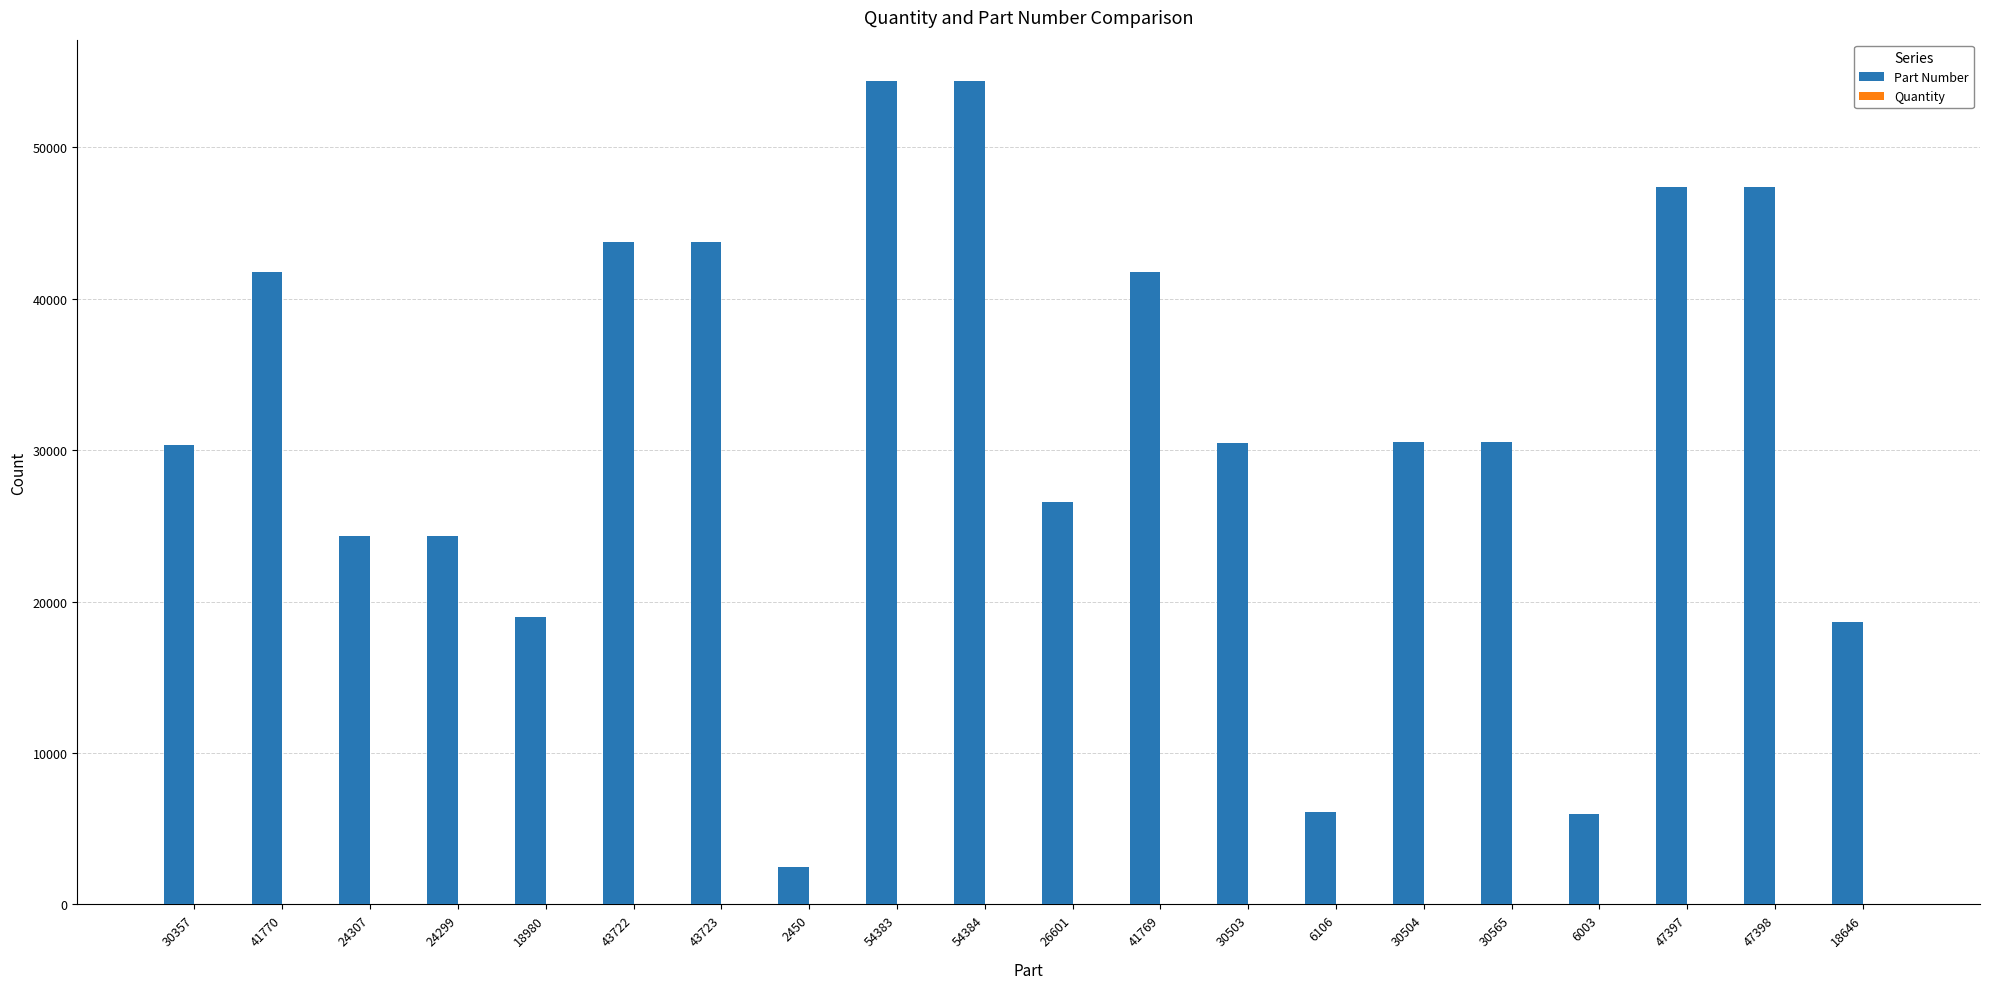

What is the average value of the Part Number series?

31193